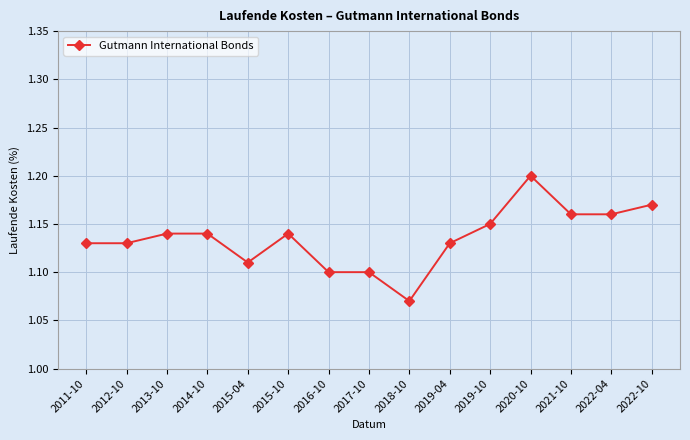

How many lines are shown in the chart?

1